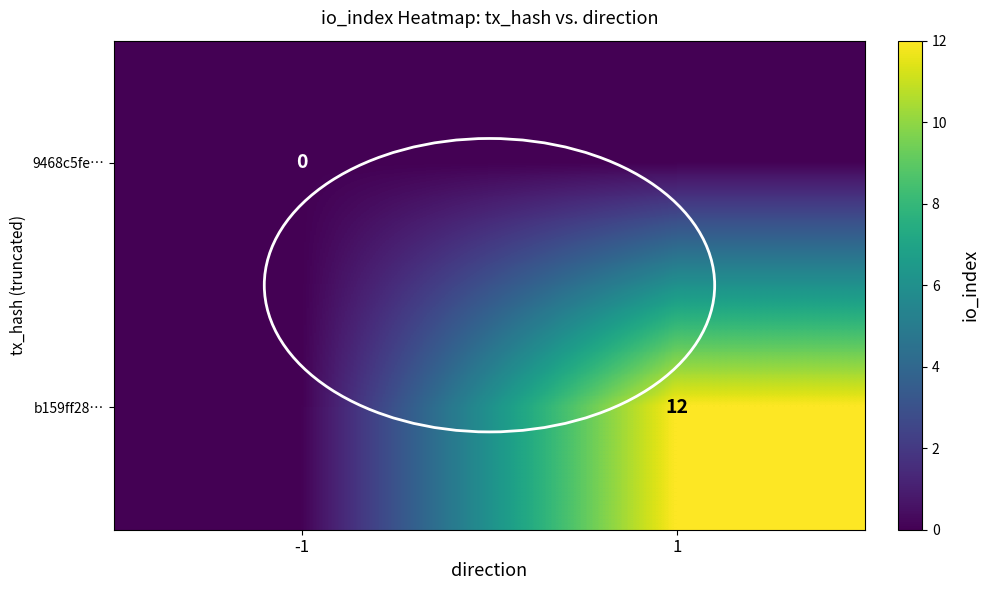

The value of b159ff28… at 1 is 7. True or false?

False